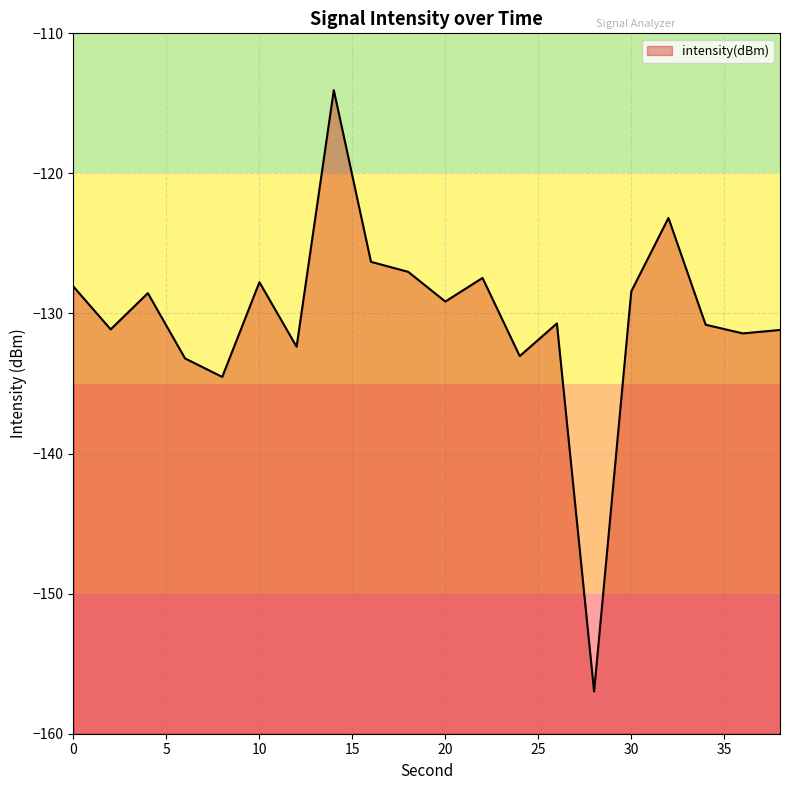

The value at 6 is -133.2. True or false?

True